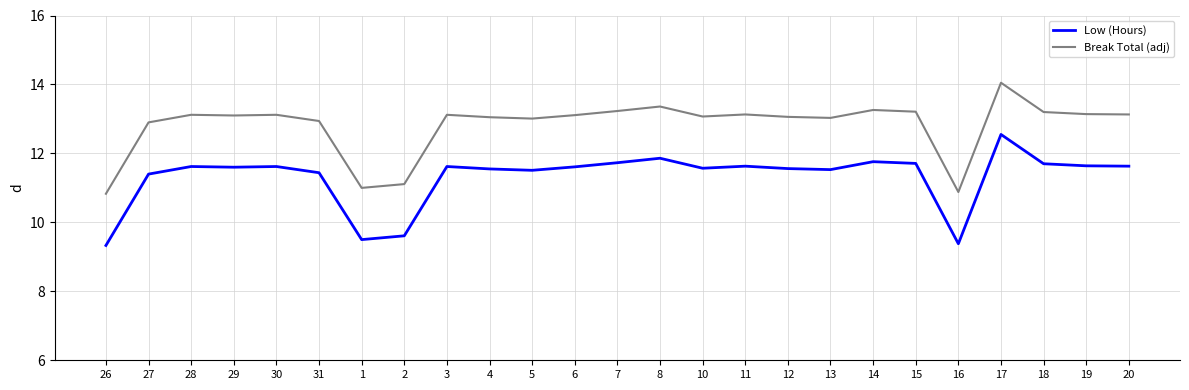

What is the difference between the second highest and second lowest values in the Break Total (adj) series?

2.5